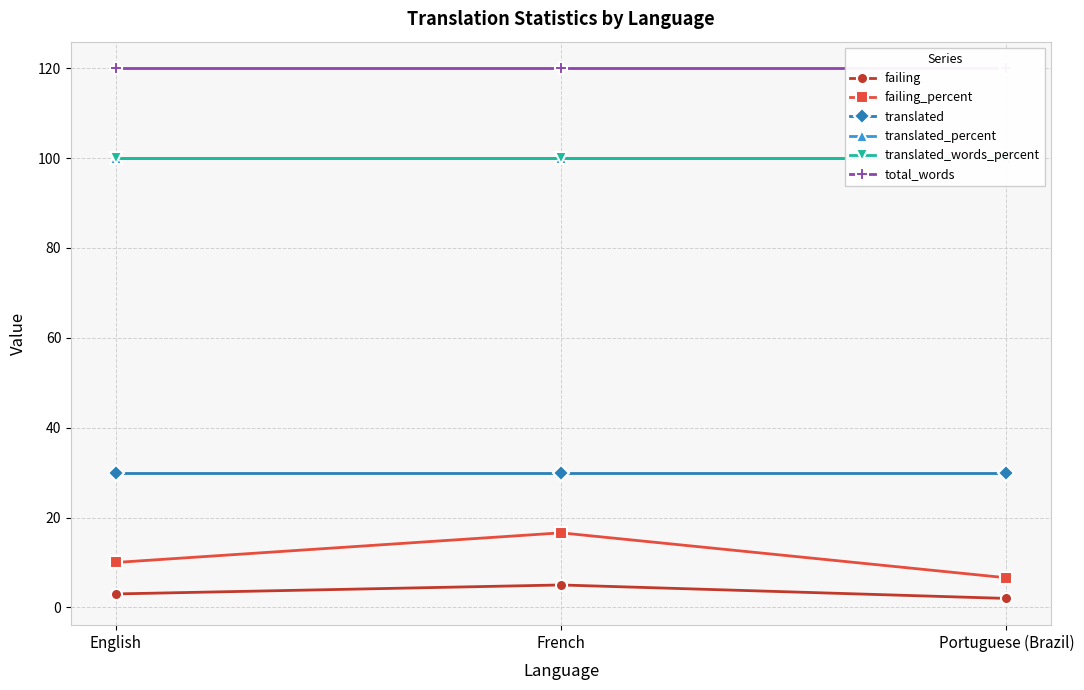

What are all the series names shown in the legend?

failing, failing_percent, translated, translated_percent, translated_words_percent, total_words